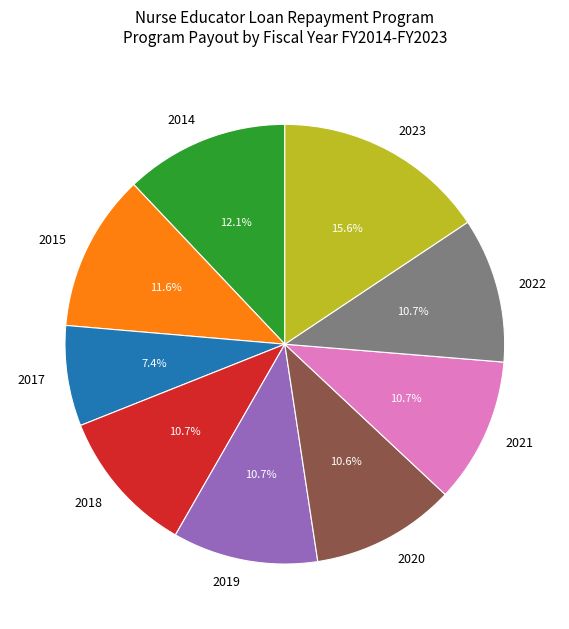

True or false: 2017 accounts for 7% of the total.

True